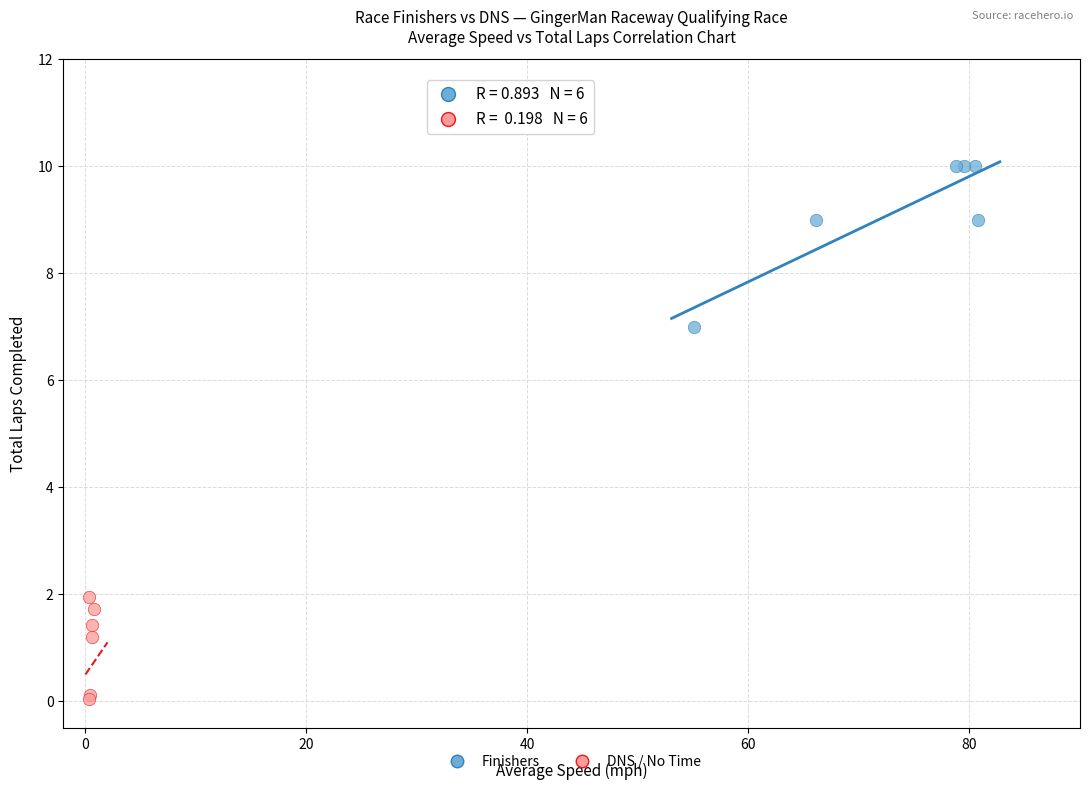

Which series has the widest spread of Y values?

Finishers